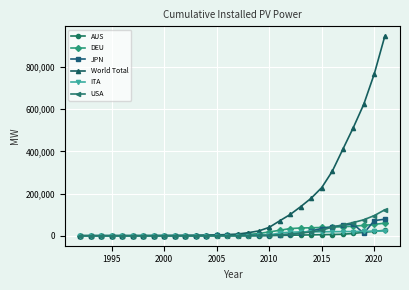

At how many categories does at least one series exceed 470945?

4